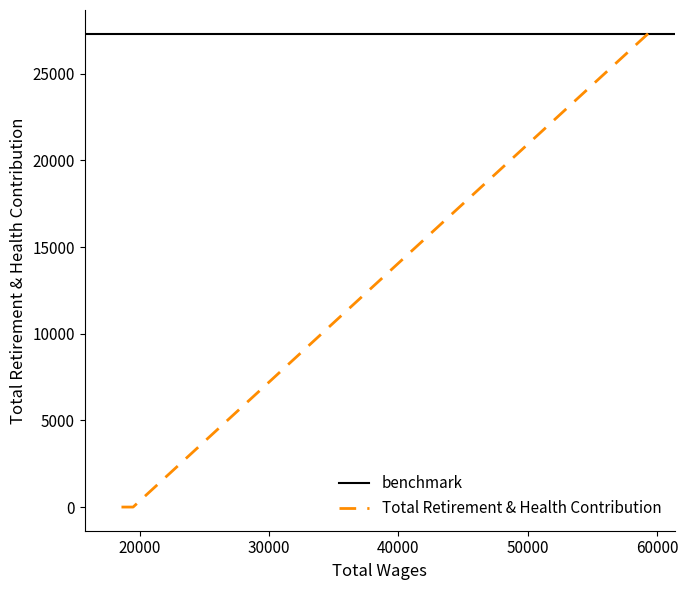

Reading left to right, extract all data points from this chart.

59283.0=27310	19495.0=0	17833.0=0